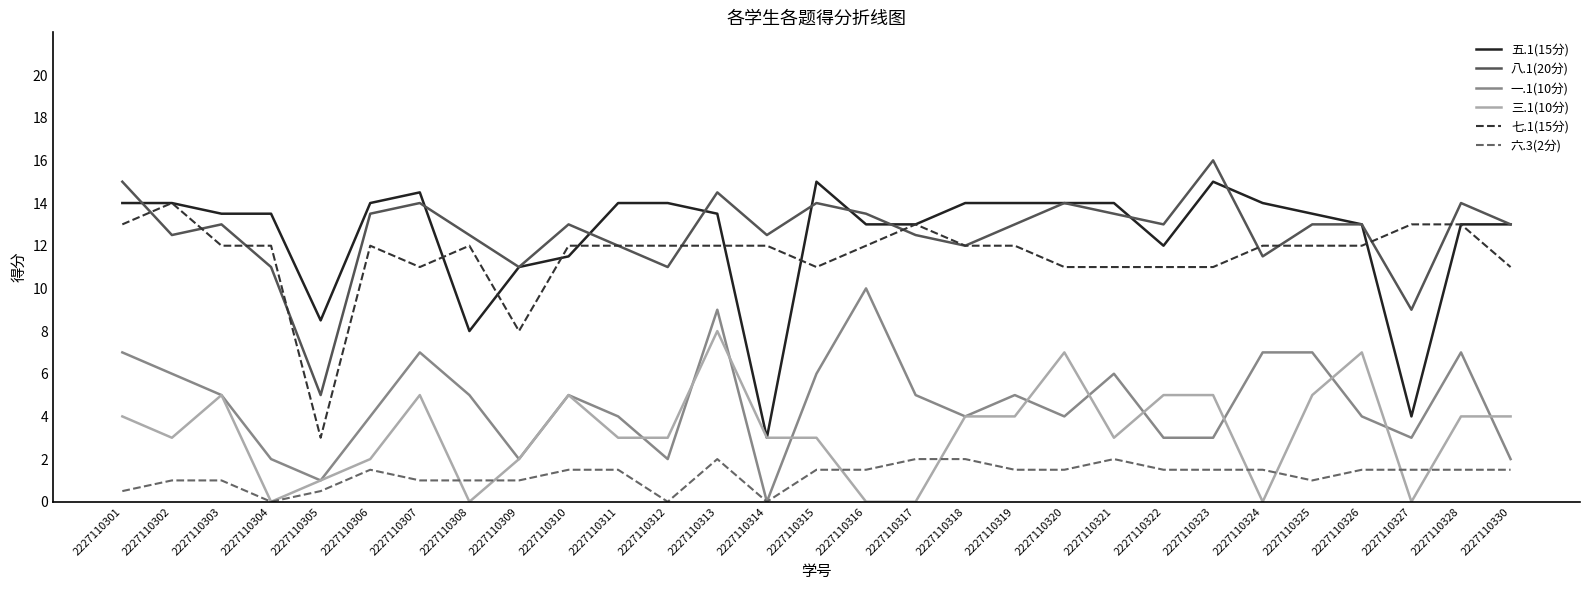

Read the 八.1(20分) value at 2227110330.

13.0